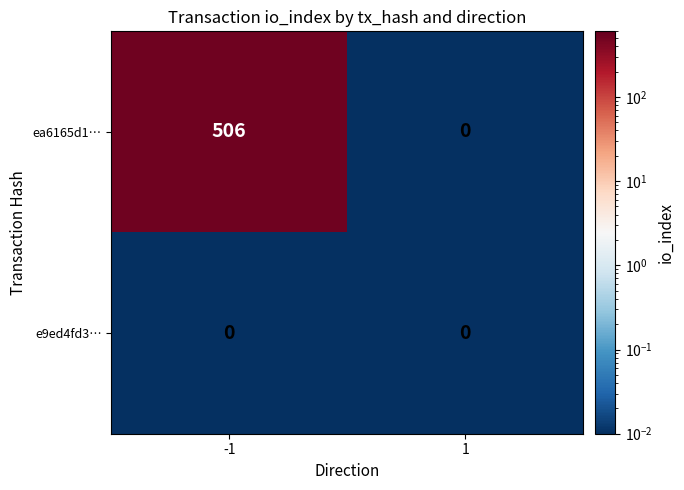

The e9ed4fd3… series shows 0 at 1. True or false?

True